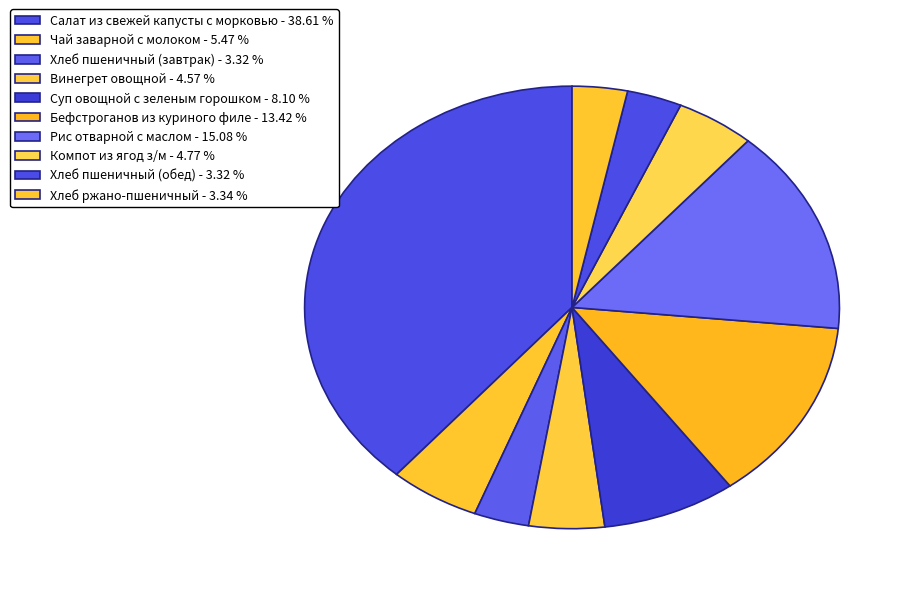

What is the total percentage of Хлеб пшеничный (обед) and Хлеб пшеничный (завтрак)?

6.6%